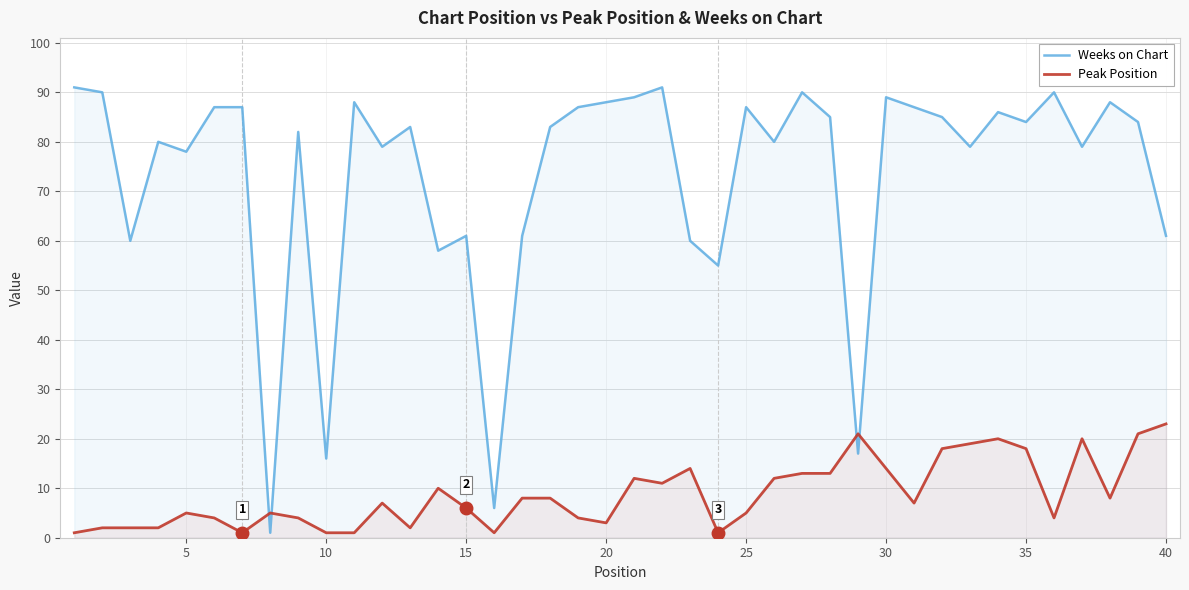

List the series in order of their peak value, lowest first.

Peak Position, Weeks on Chart